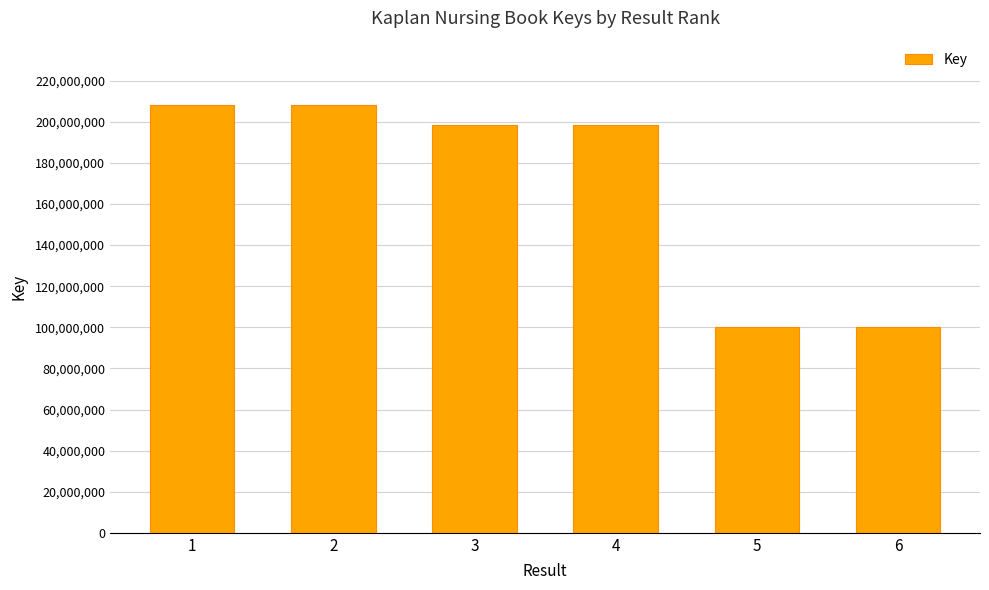

What value does the data have at 6, to the nearest 10?

100359770